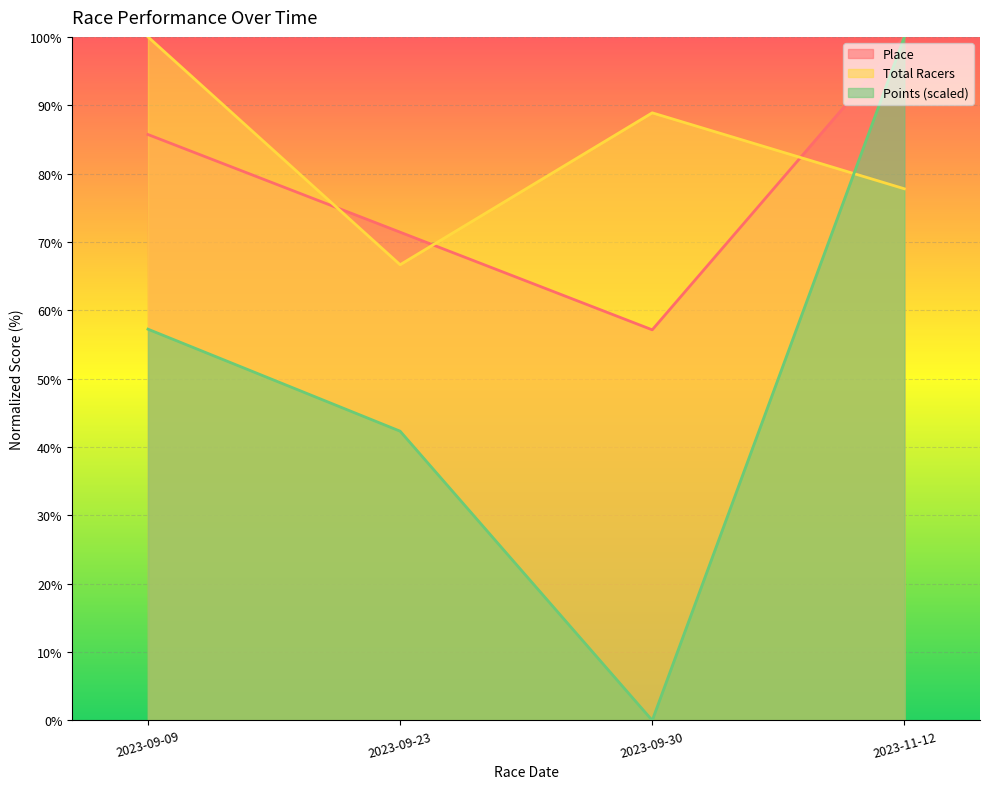

List the series in order of their peak value, highest first.

Place, Total Racers, Points